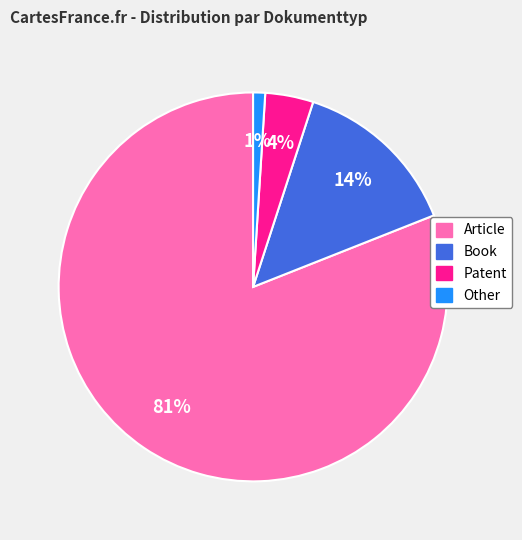

Is Article the majority of the pie?

Yes